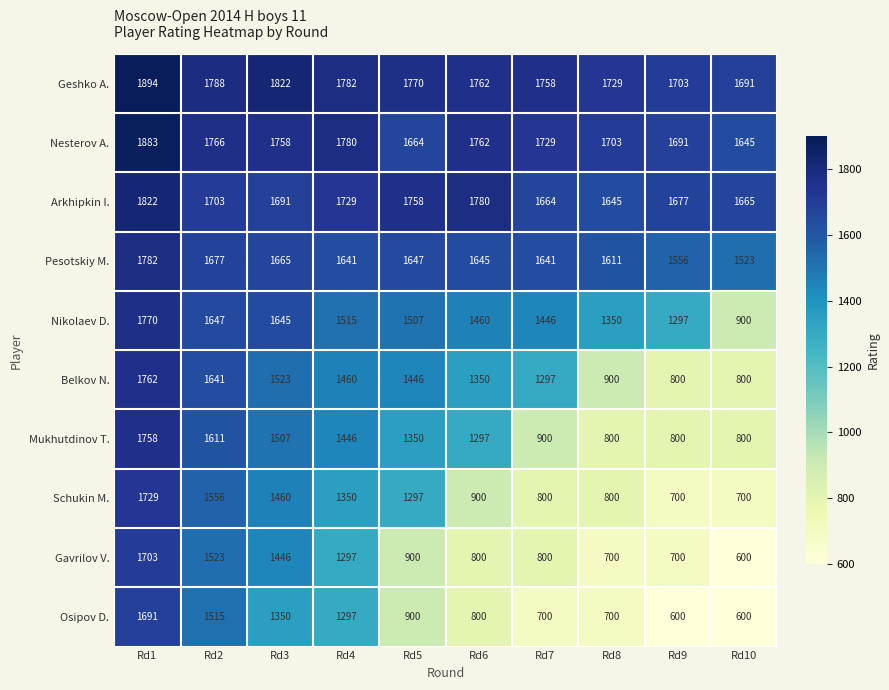

True or false: Gavrilov V. has a value of 195 at Rd10.

False